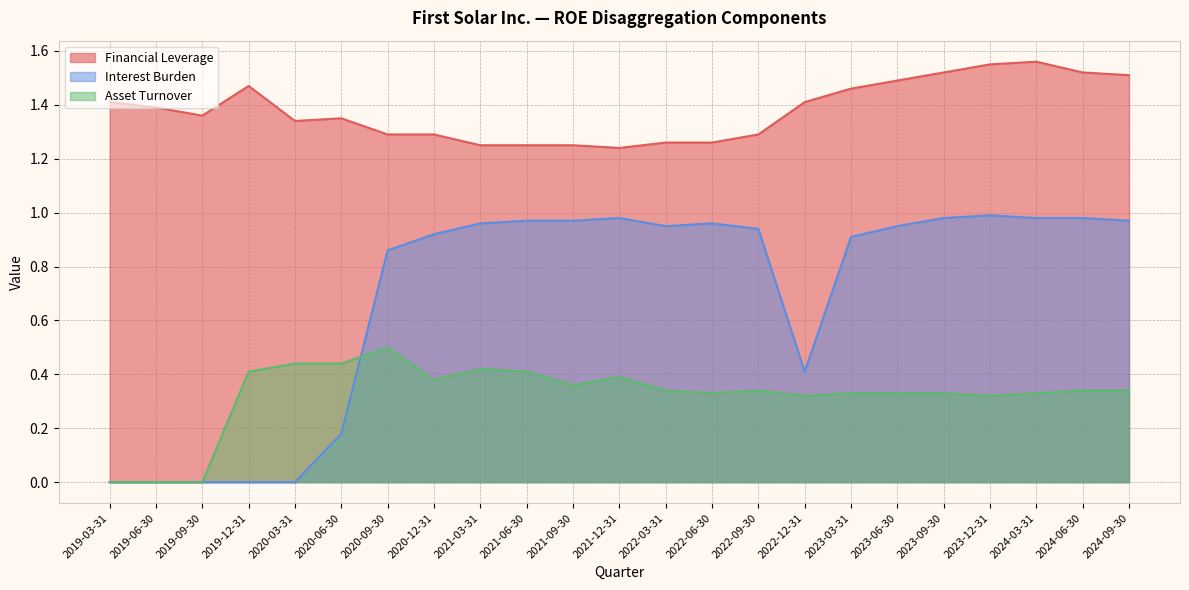

True or false: Financial Leverage has a value of 0.9 at 2020-12-31.

False